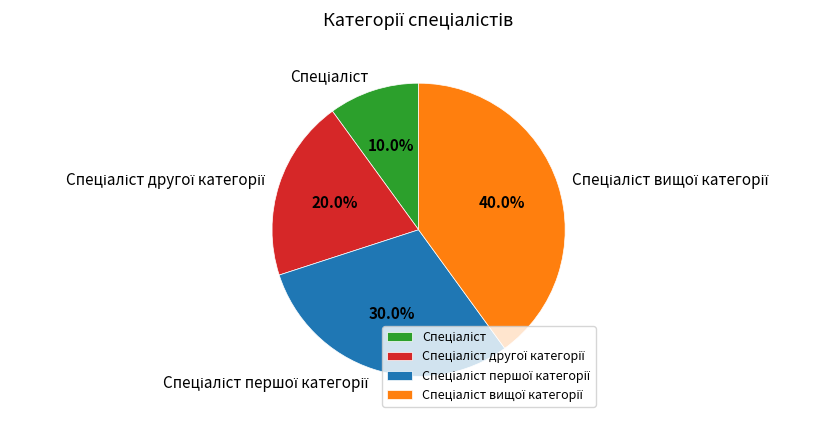

How many segments does this pie chart have?

4